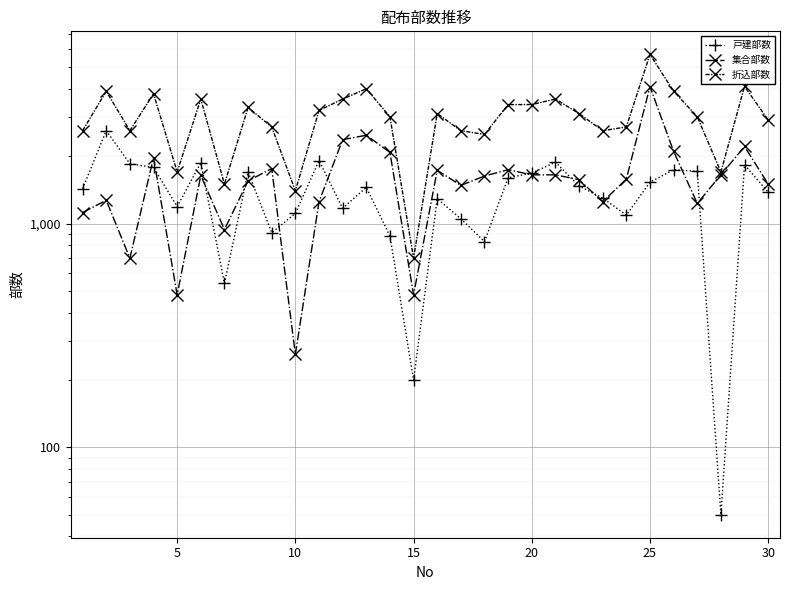

The 折込部数 series shows 485 at 15. True or false?

False